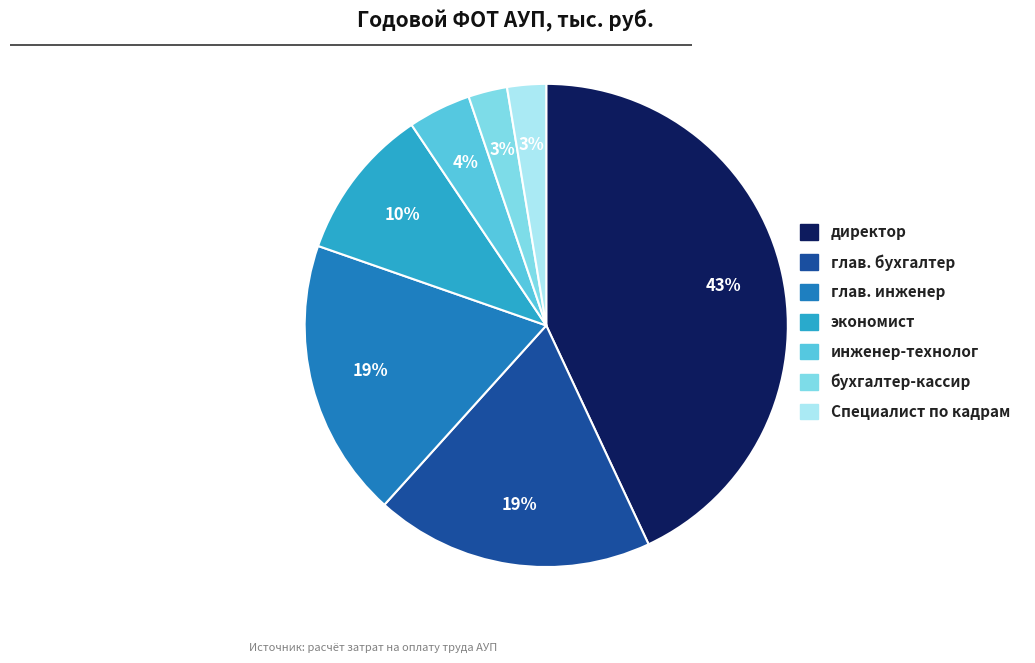

Which slice is the largest?

директор